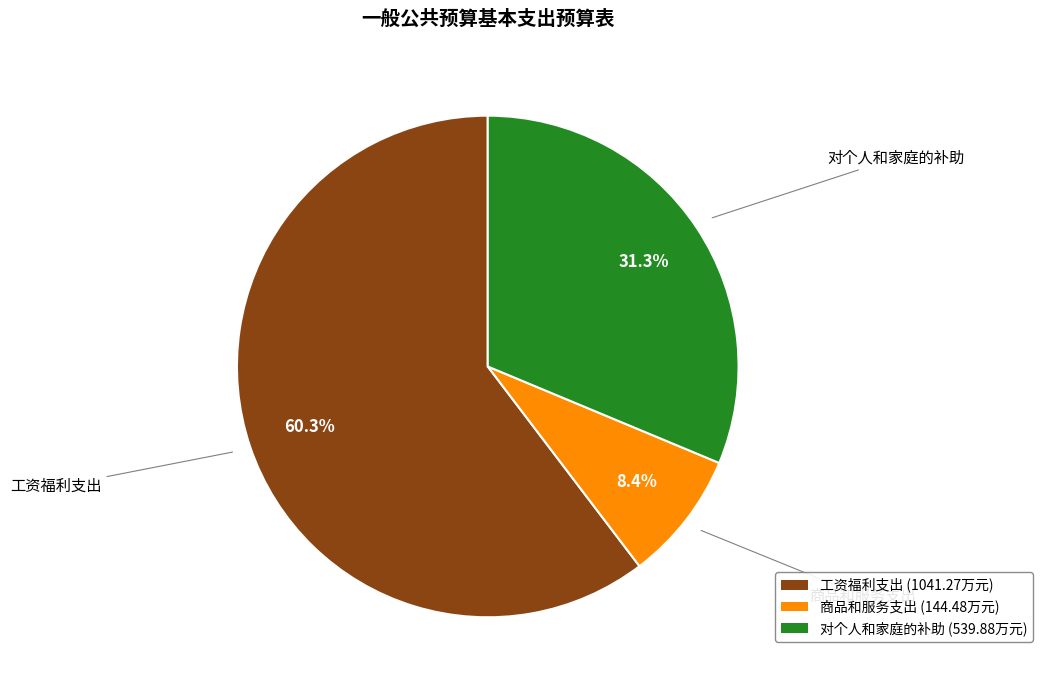

Which slice is the smallest?

商品和服务支出